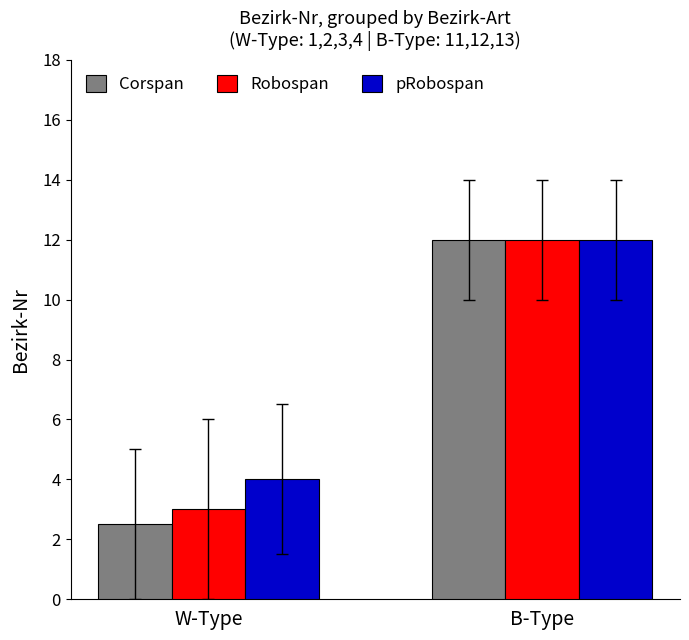

List the labels in order of Robospan value, largest first.

B-Type, W-Type